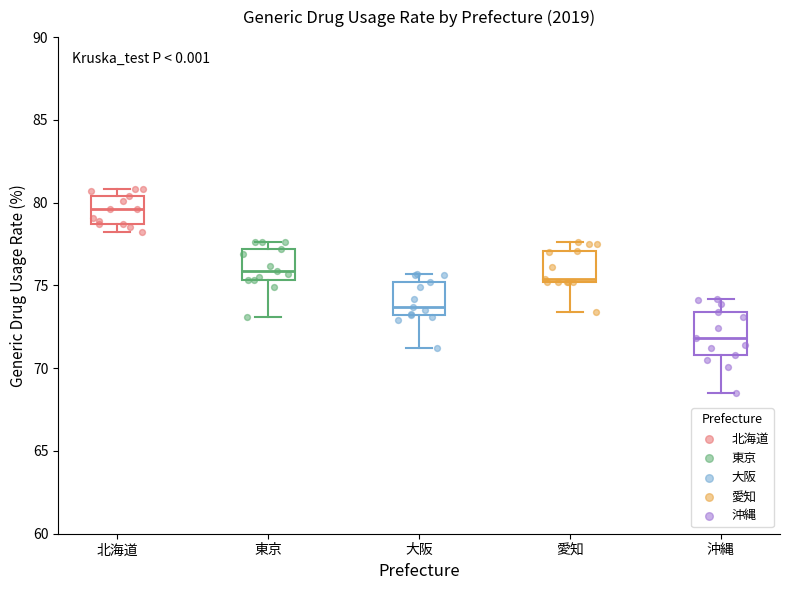

Reading left to right, transcribe this box plot: for each box, give where its median line is, the range the box spans, and where its two whiskers end, as read against the y-axis. The values are not printed on the chart, so give them approximately, as read against the axis.

北海道: median 79.5, box 78.5 to 80.5, whiskers 78.0 to 81.0
東京: median 76.0, box 75.5 to 77.0, whiskers 73.0 to 77.5
大阪: median 73.5, box 73.0 to 75.0, whiskers 71.0 to 75.5
愛知: median 75.5, box 75.0 to 77.0, whiskers 73.5 to 77.5
沖縄: median 72.0, box 71.0 to 73.5, whiskers 68.5 to 74.0